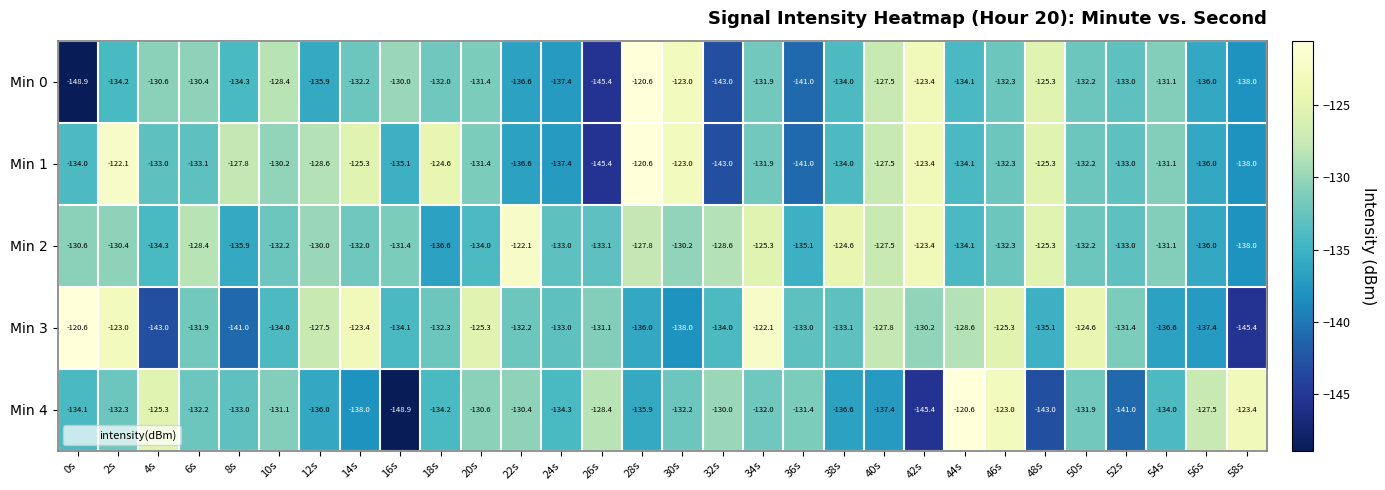

Which series has the largest total across all categories?

Min 2